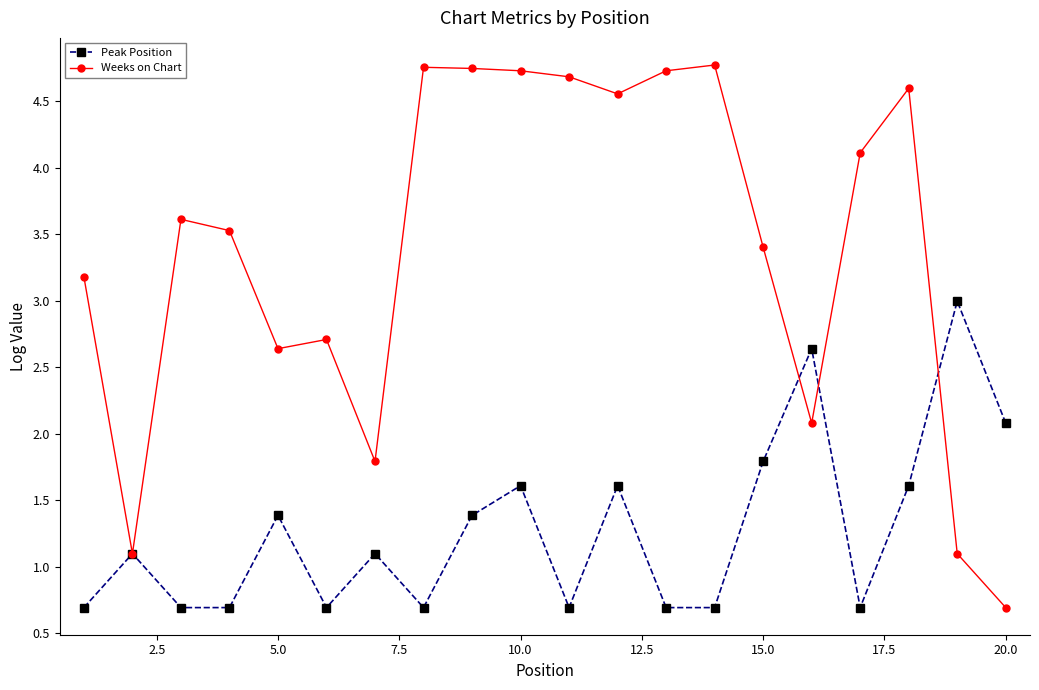

What is the sum of all Peak Position values?

25.5